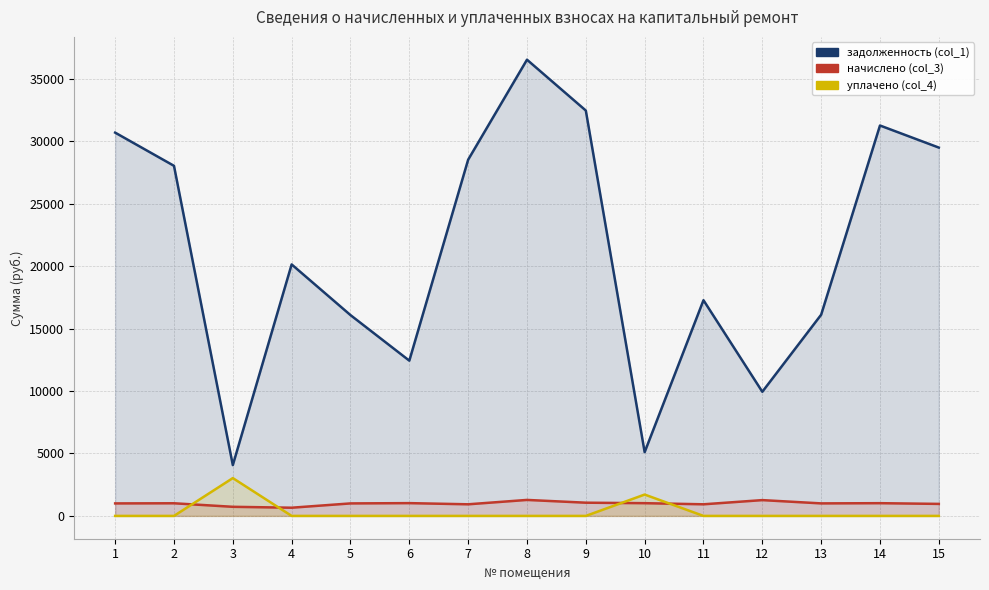

What is the difference between the highest and lowest values at 8?

36523.7